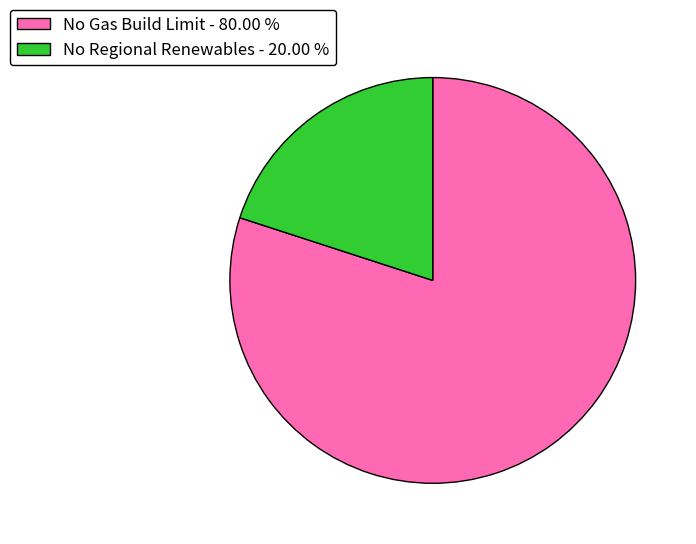

How many segments does this pie chart have?

2